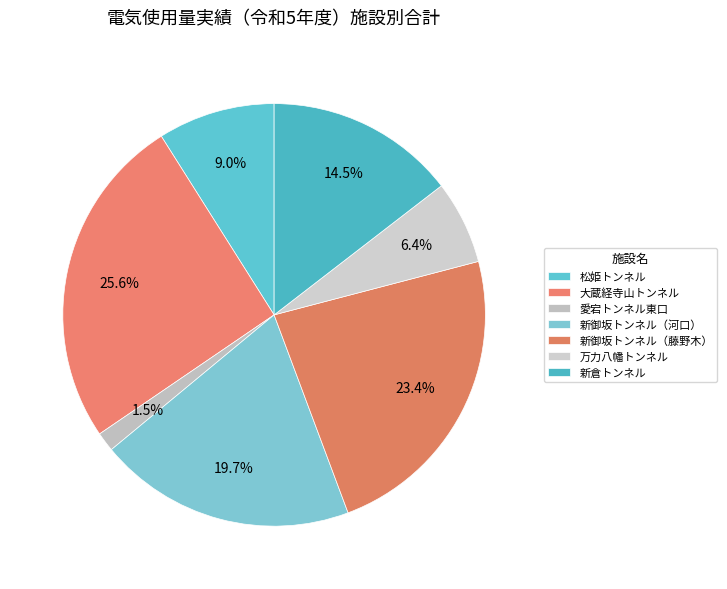

To the nearest percent, what is the average slice percentage?

14%